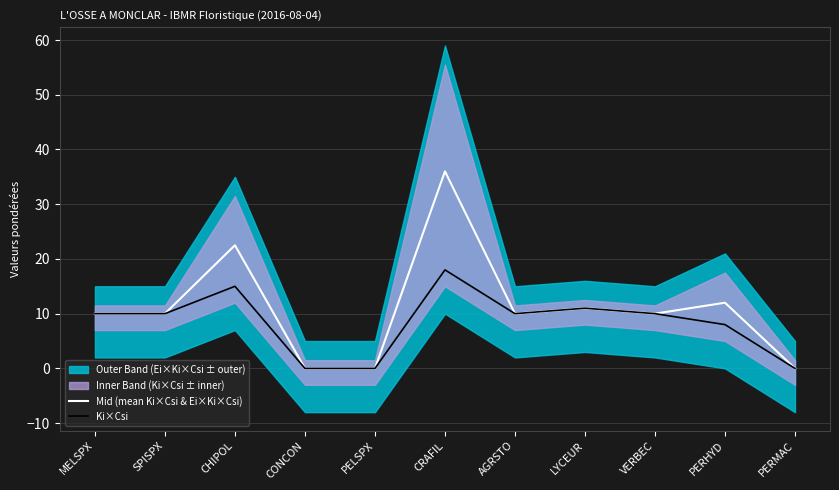

True or false: Mid (mean Ki×Csi & Ei×Ki×Csi) has a value of 10.0 at MELSPX.

True